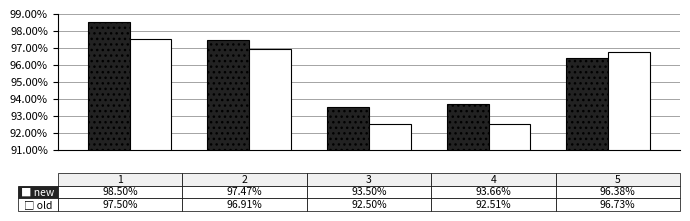

What is the minimum value shown in the chart?

92.5